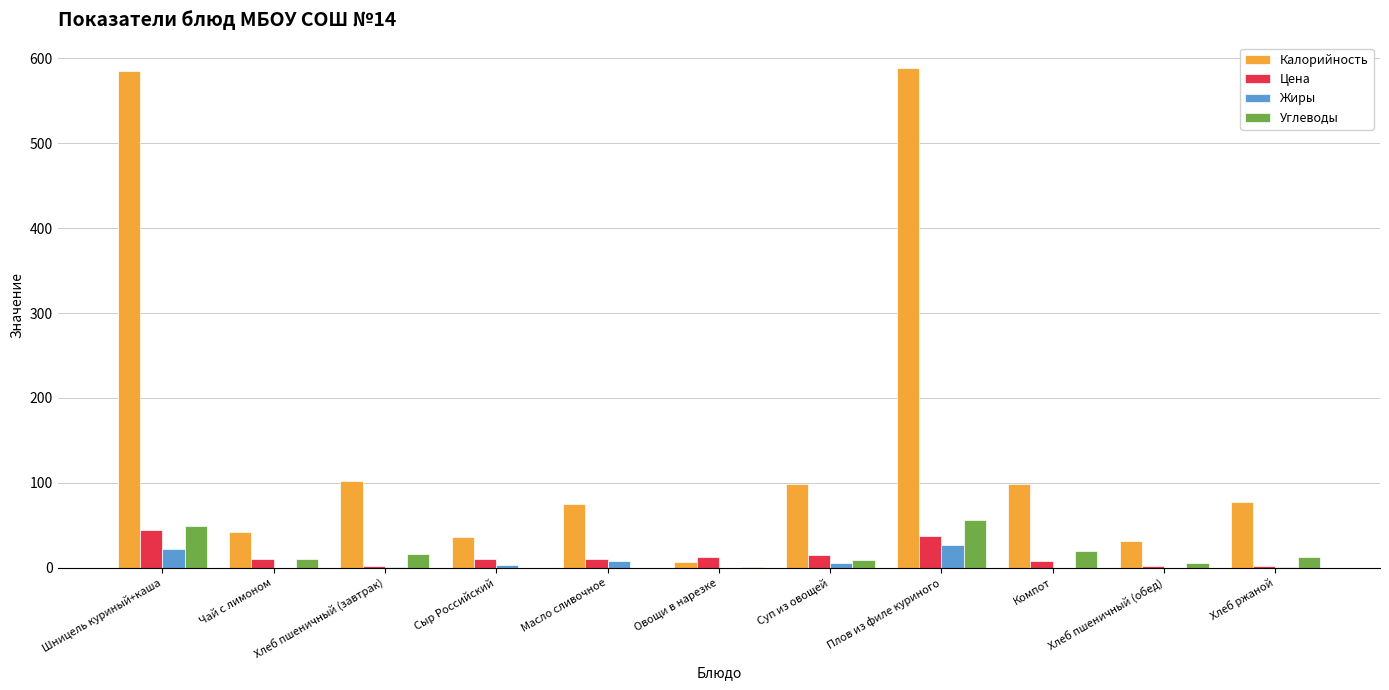

True or false: Калорийность has a value of 99.7 at Масло сливочное.

False